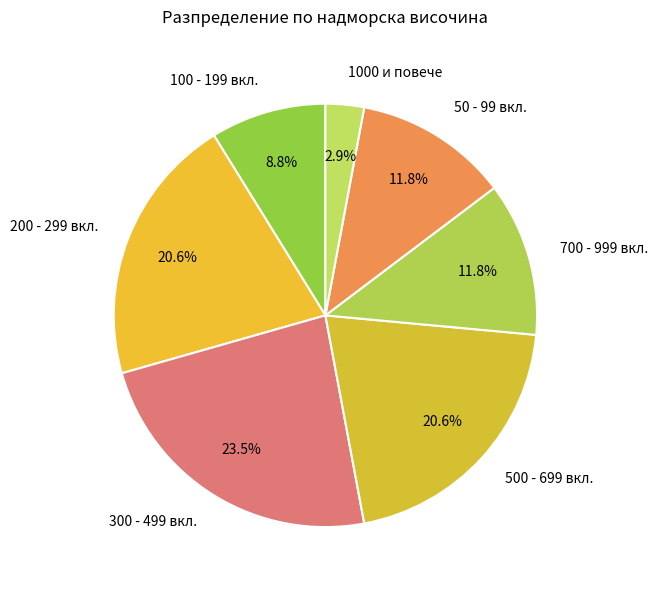

How many segments does this pie chart have?

7